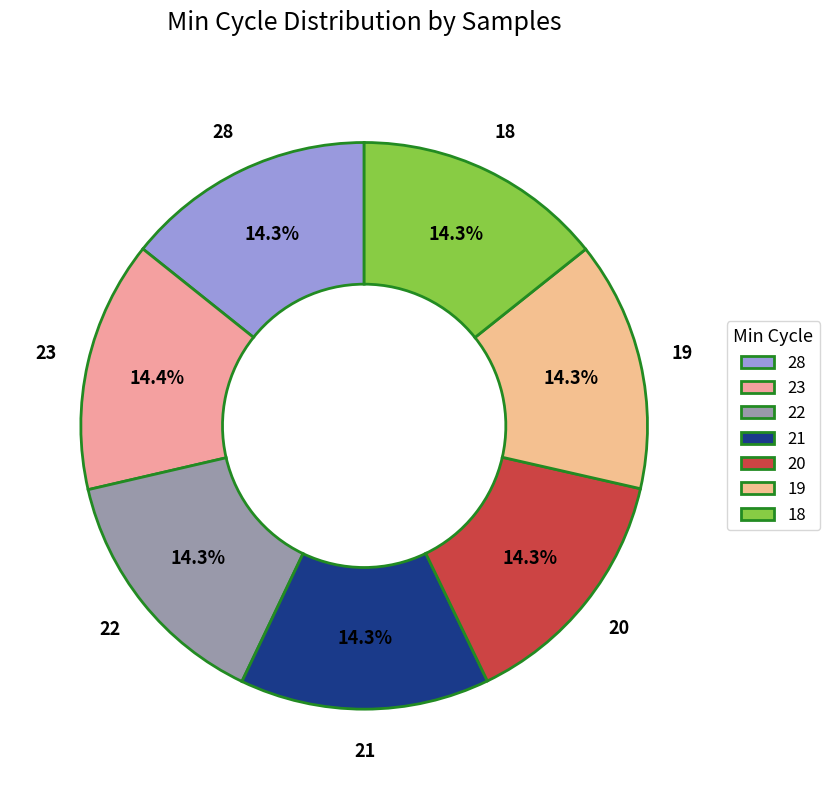

How many slices are in this pie chart?

7